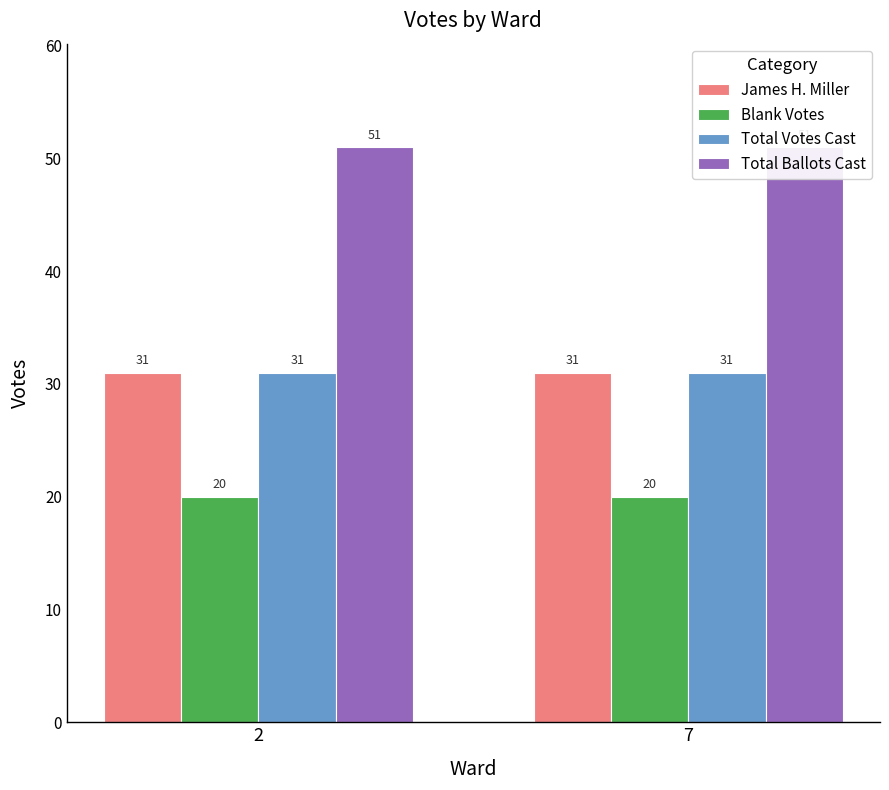

At which label does Total Ballots Cast reach its peak?

2